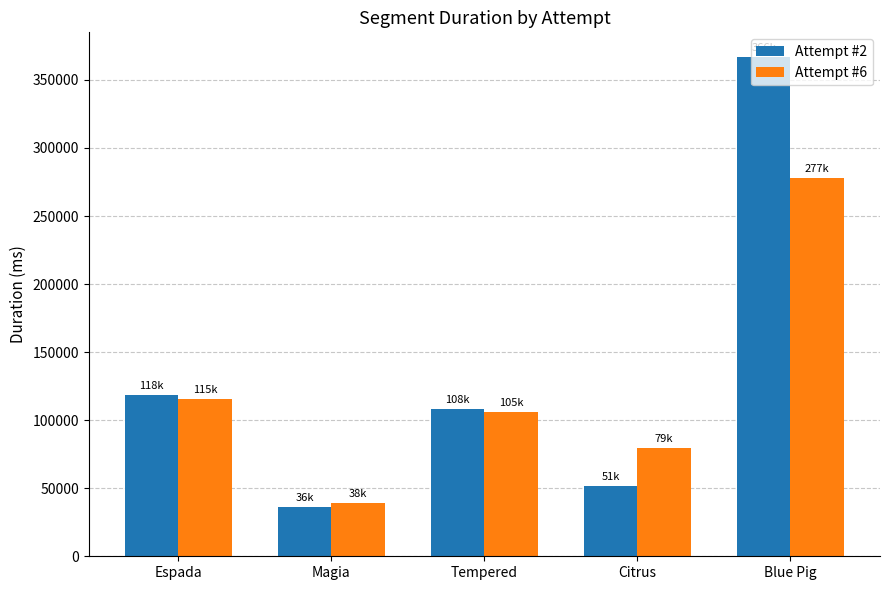

What is the label of the 2nd bar from the right?

Citrus